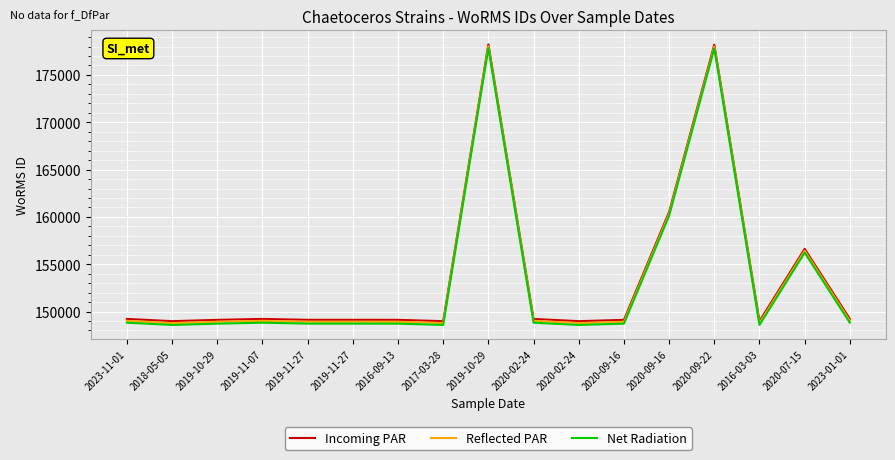

Is this an area chart (filled region under the line)?

No